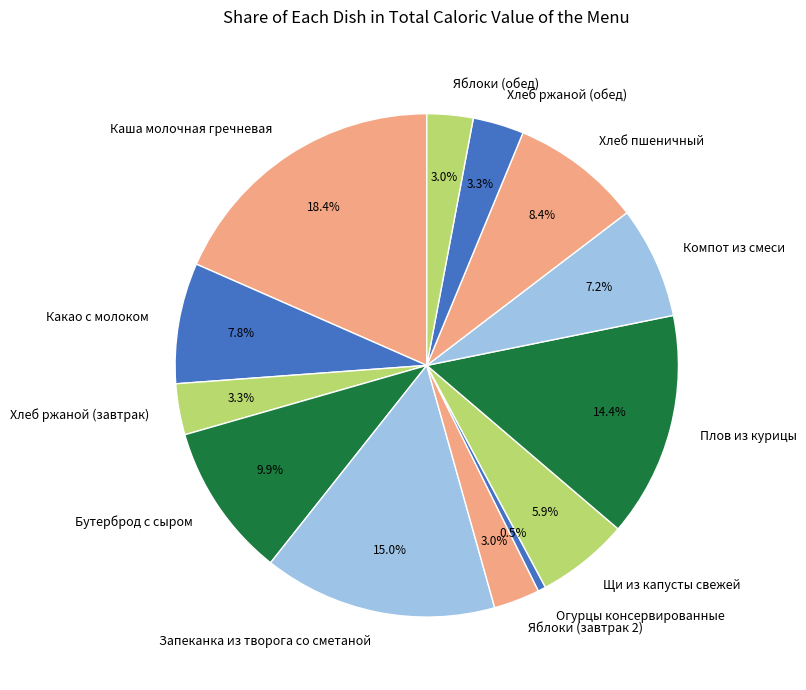

Which slice is the smallest?

Огурцы консервированные